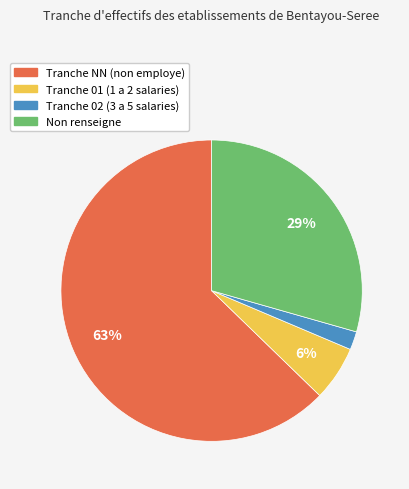

Is there any slice that represents more than half of the pie?

Yes